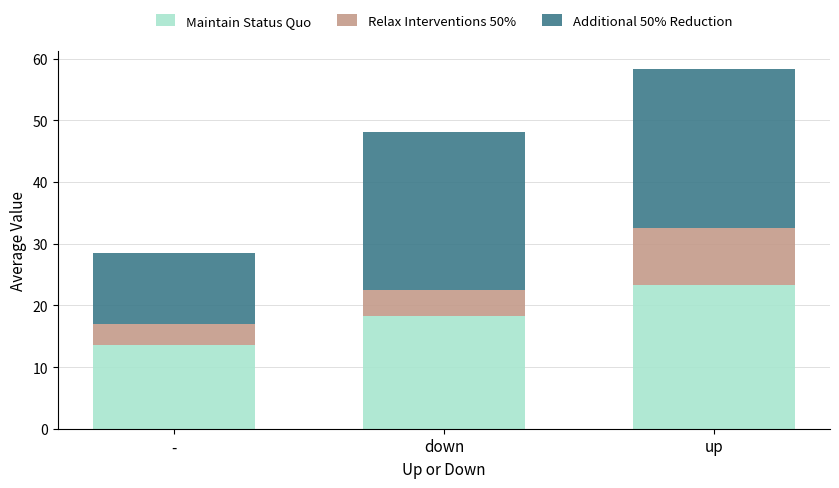

What is the lowest value of the Maintain Status Quo series?

13.5